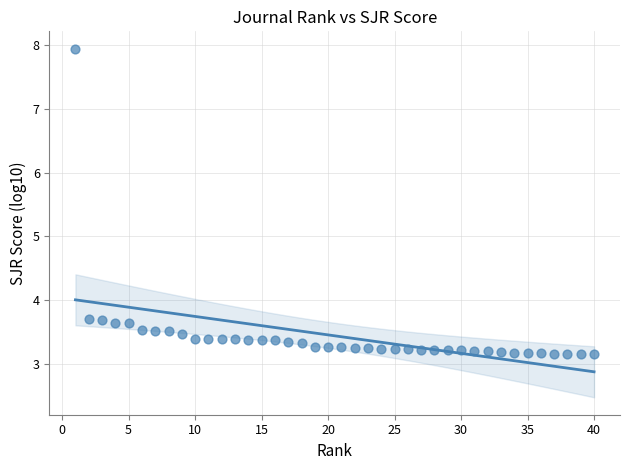

What is the range of Y values (max minus min)?

4.8